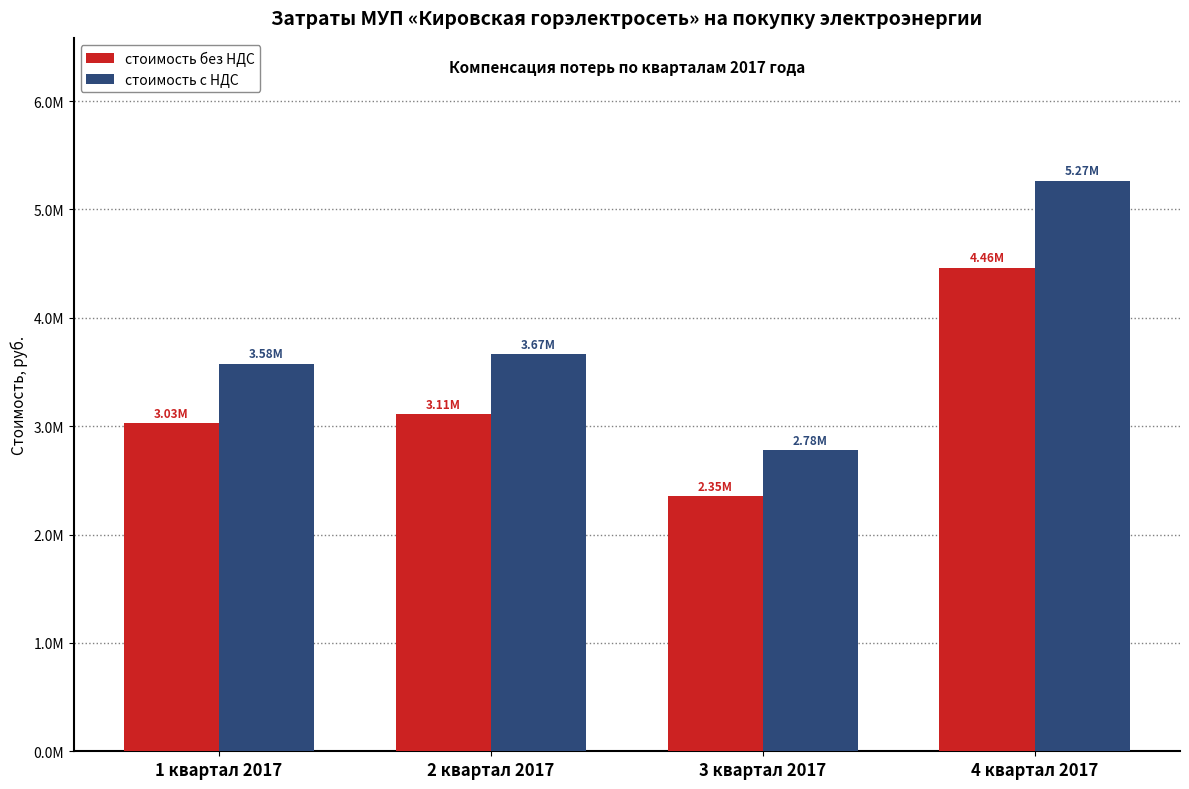

What is the difference between the highest and lowest values at 1 квартал 2017?

545549.0